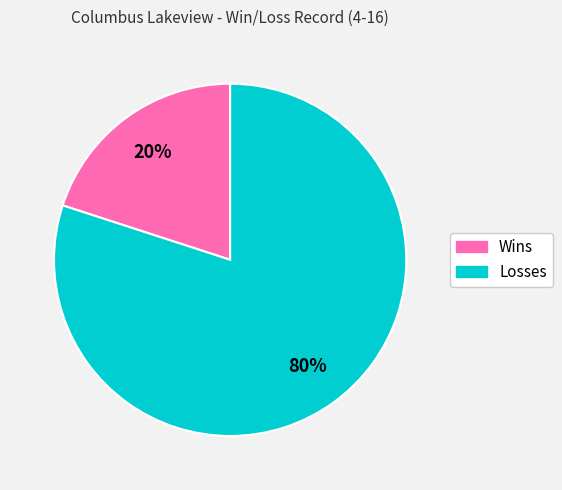

Between Losses and Wins, which is larger?

Losses